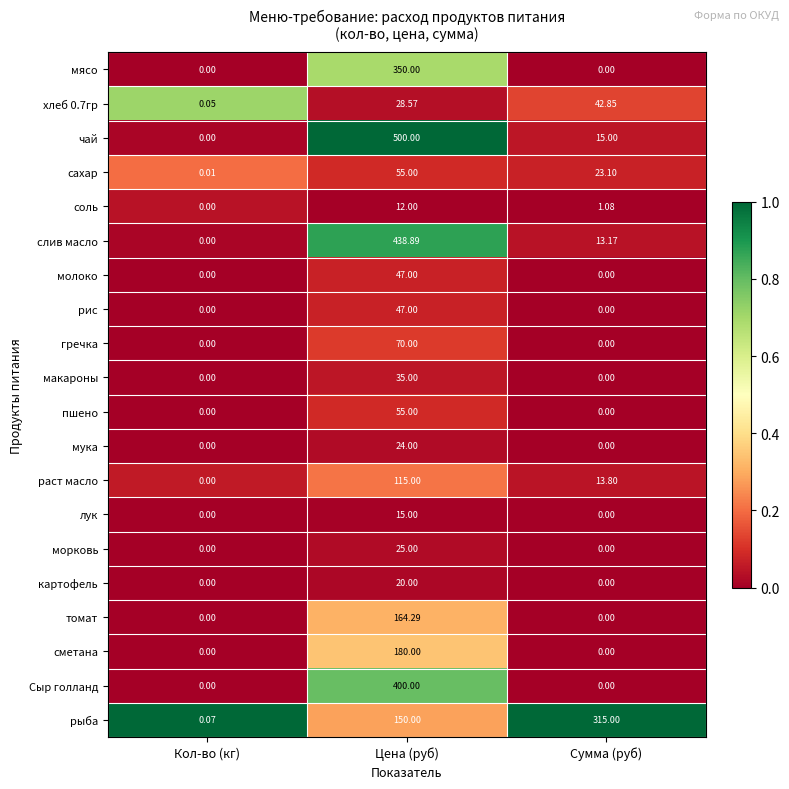

Between Цена (руб) and Сумма (руб), which series saw the biggest shift?

чай